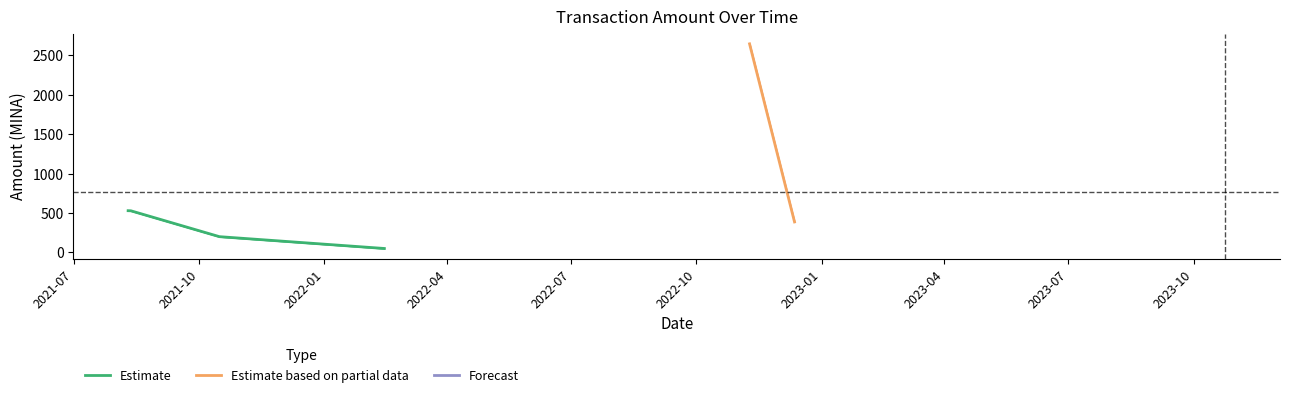

The value of Amount at 9 is 182.6. True or false?

False